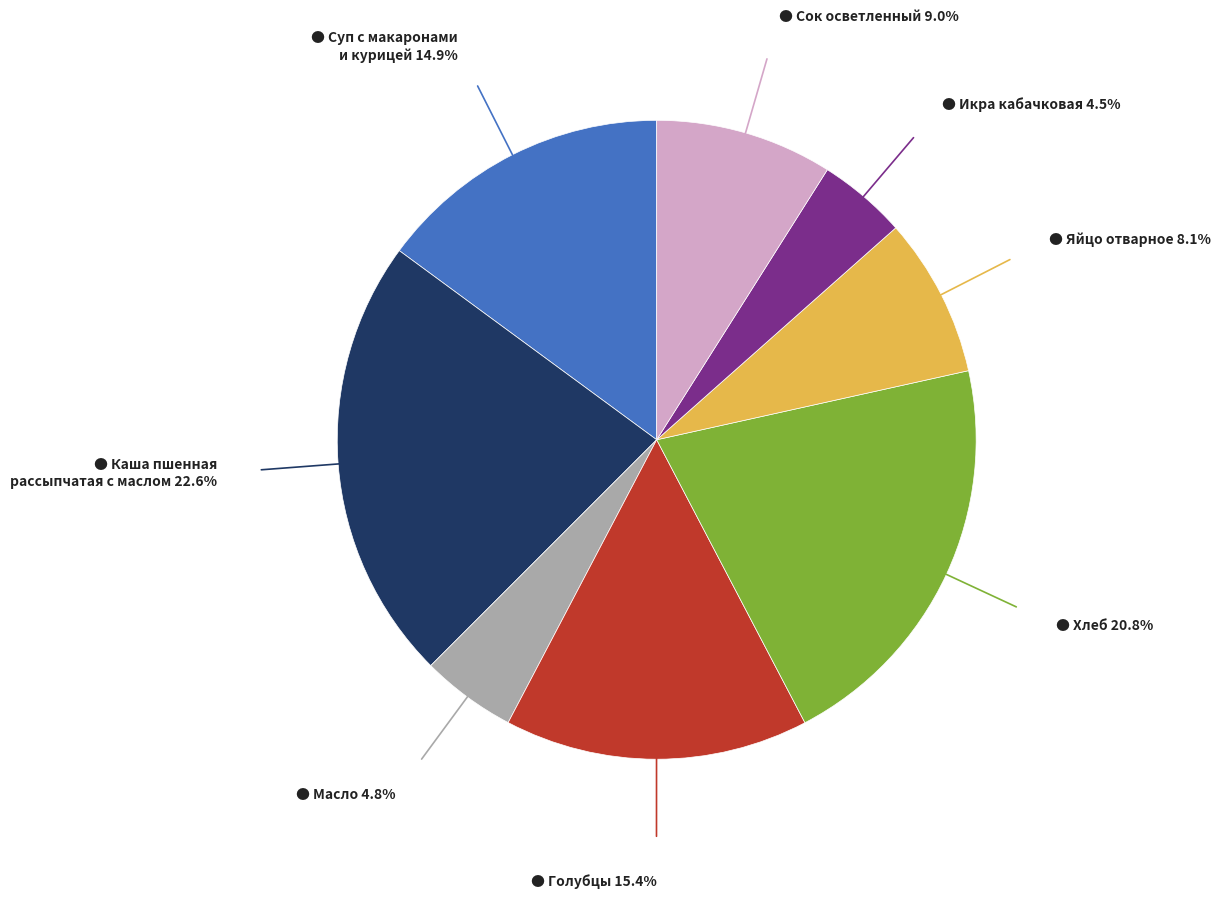

Is there any slice that represents more than half of the pie?

No